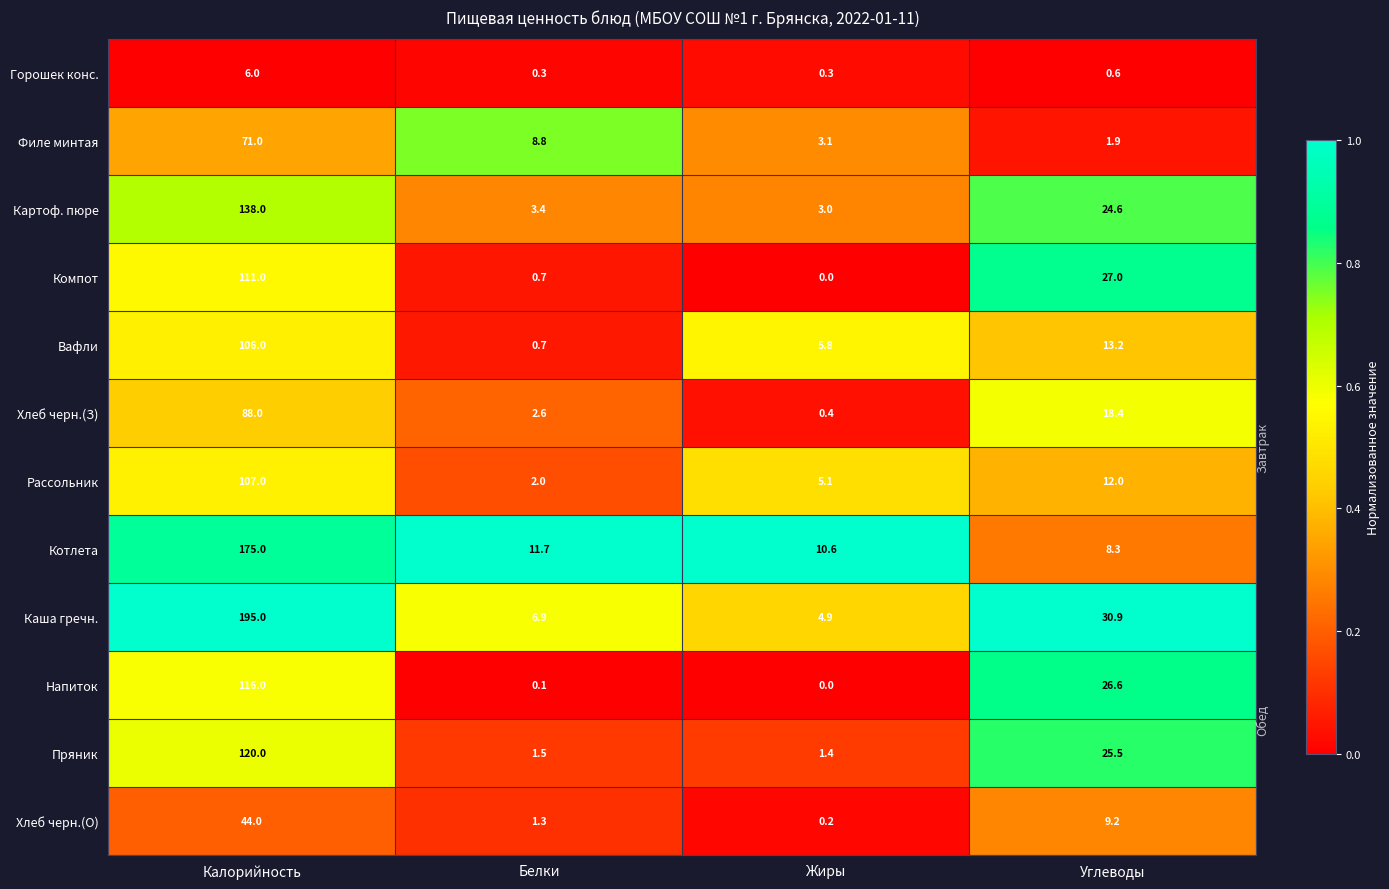

At which label does Пряник reach its minimum?

Жиры